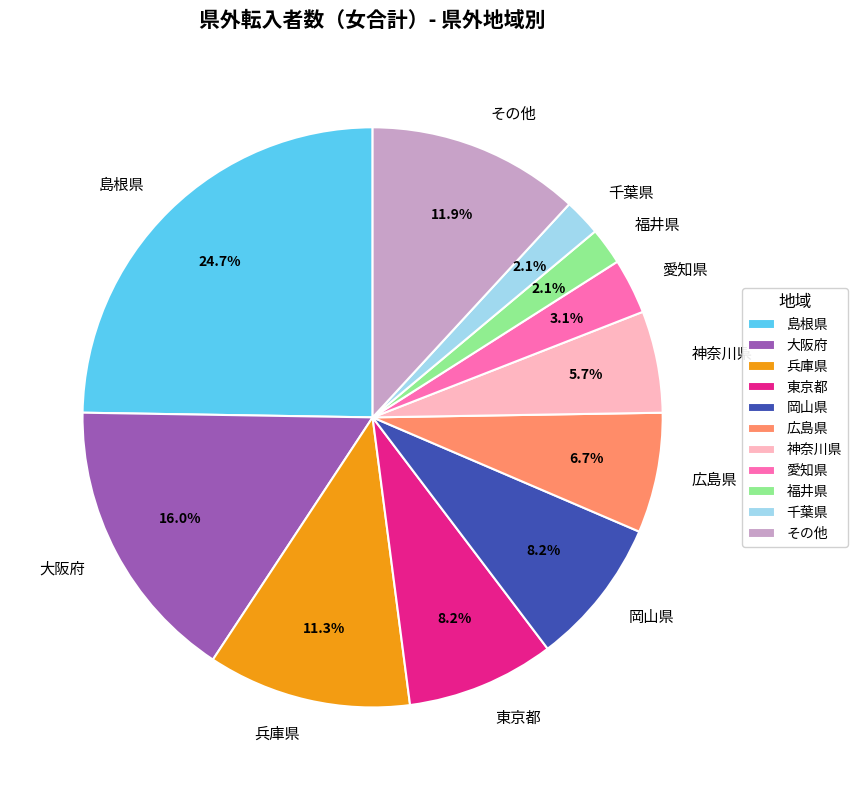

Does any single category account for the majority?

No